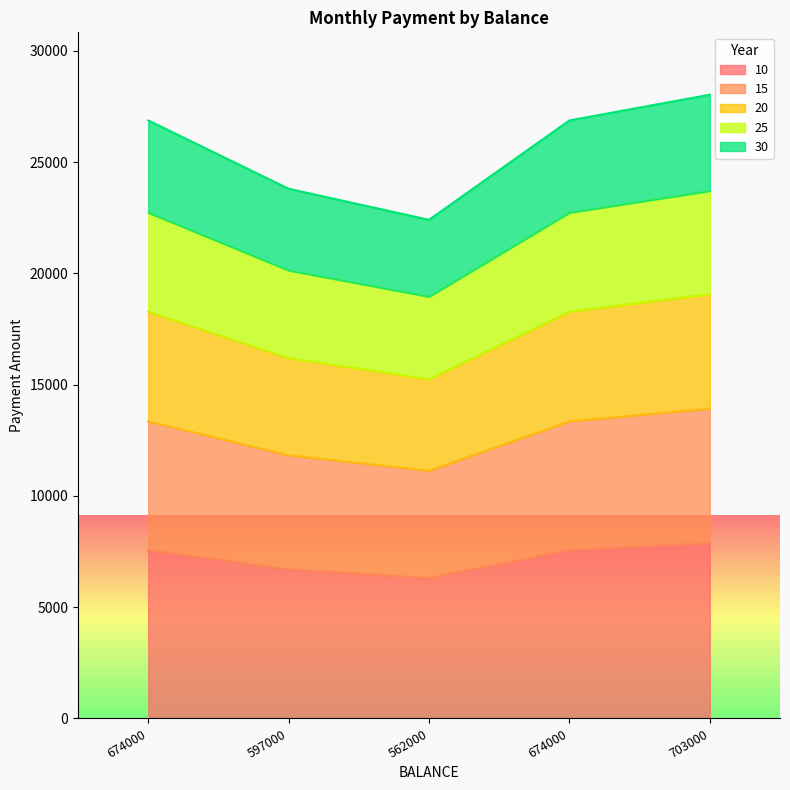

How many values in the 10 series exceed 7567?

3